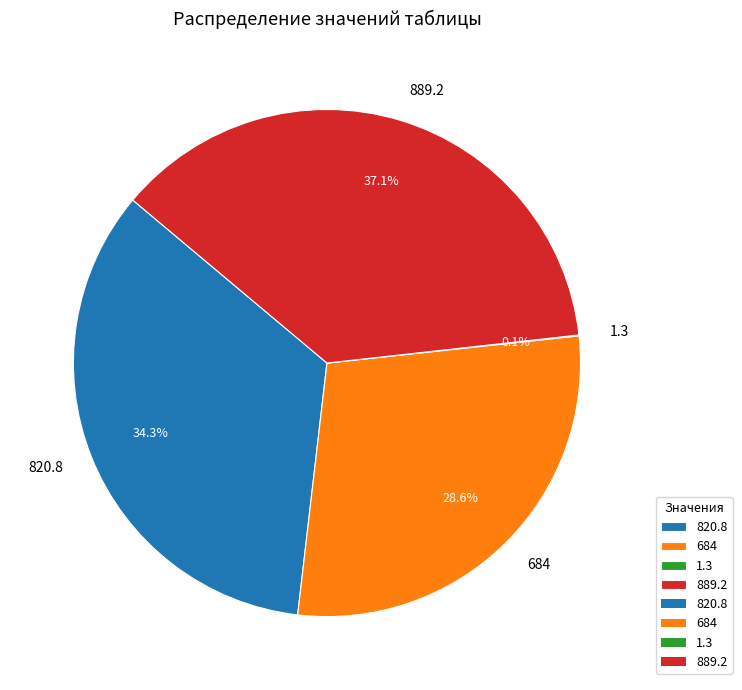

Which has a higher value, 820.8 or 889.2?

889.2